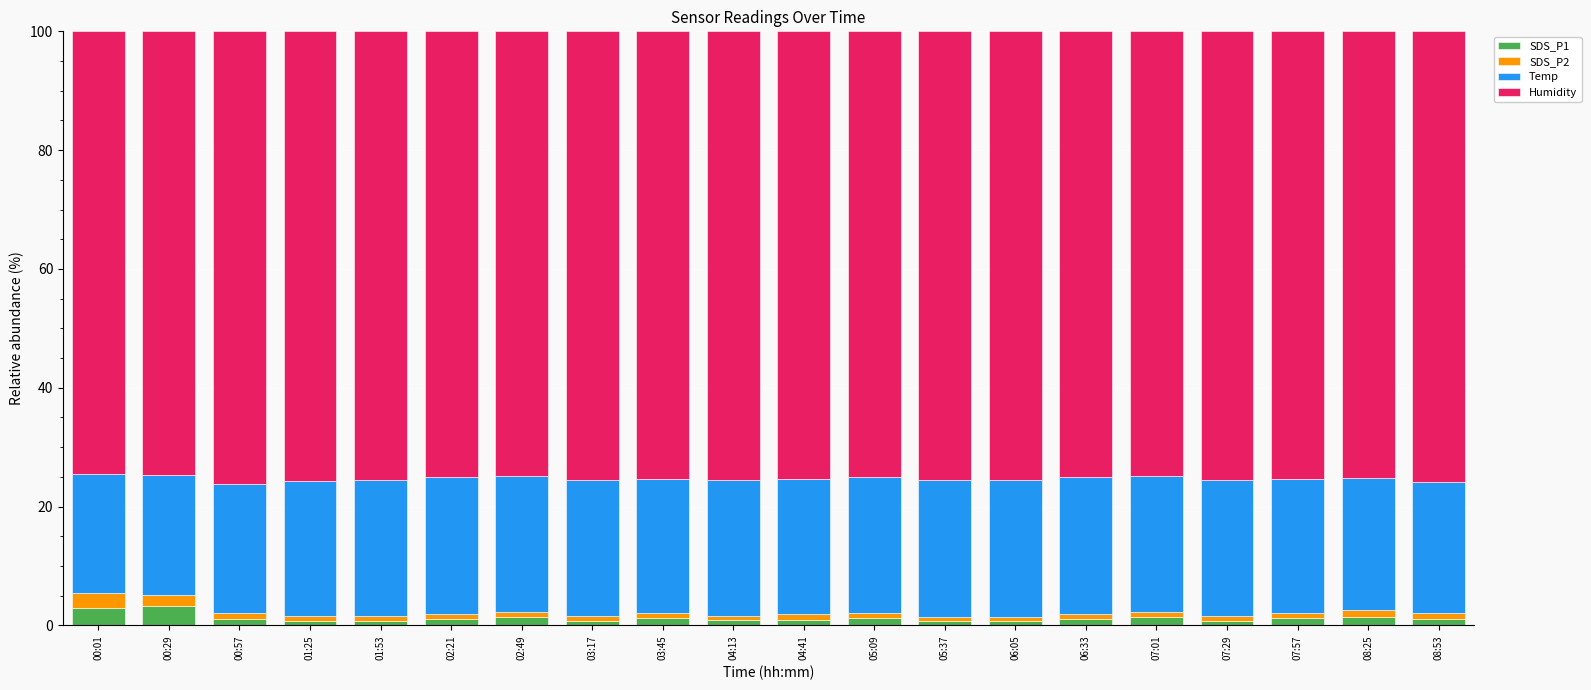

How many series are shown in this chart?

4